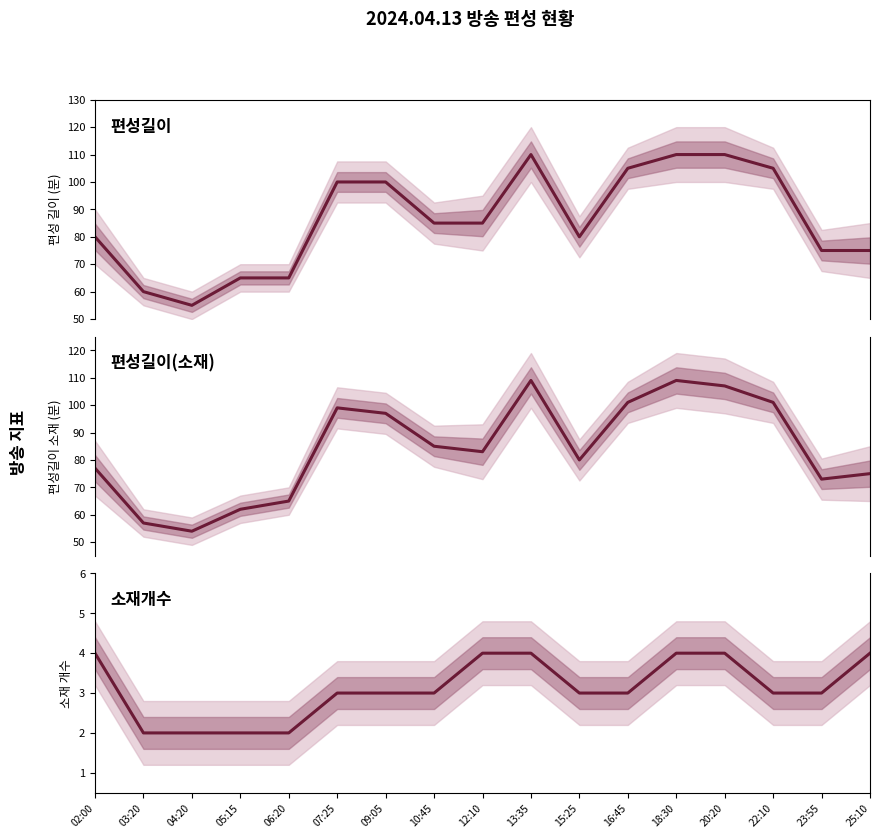

What is the minimum value for 편성길이(소재)?

54